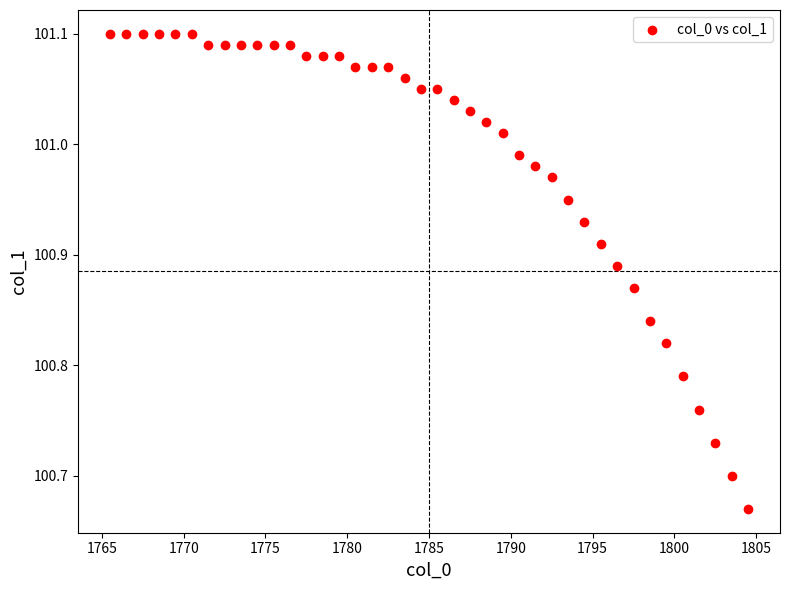

What is the range of X values (max minus min)?

39.0